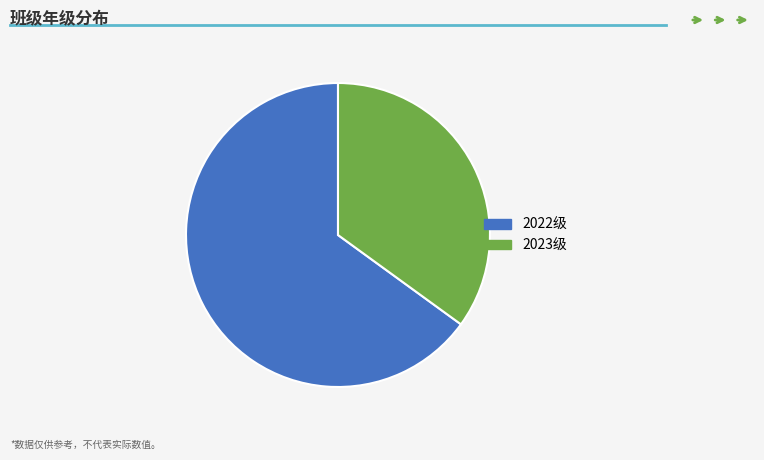

How many segments does this pie chart have?

2